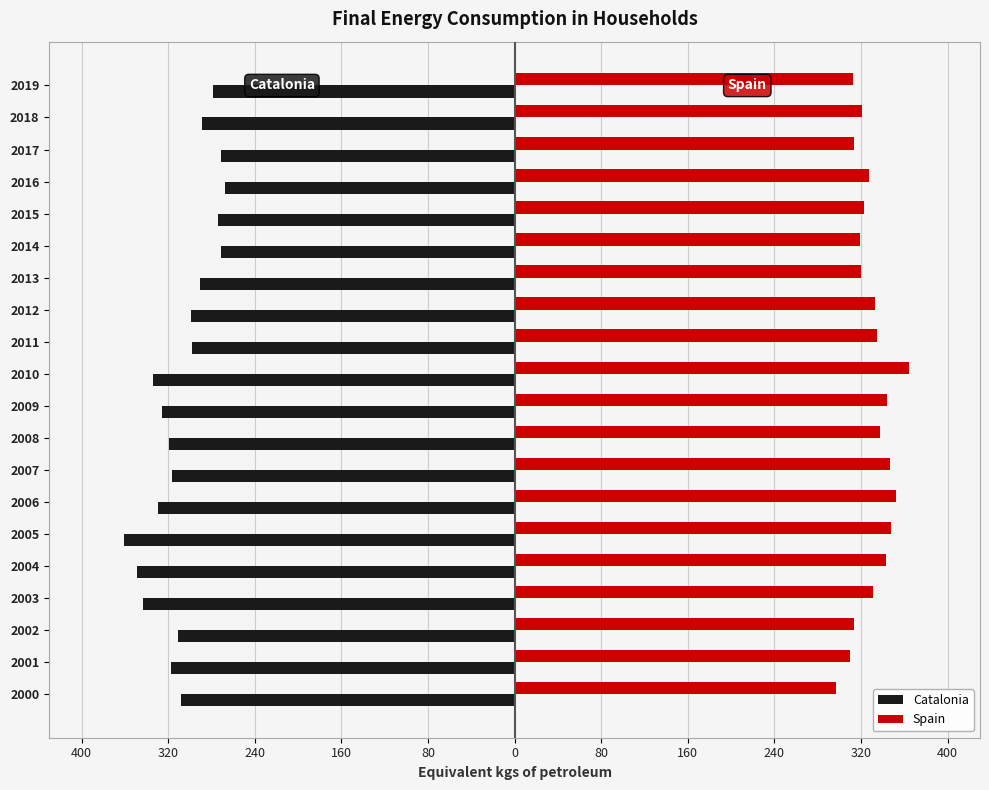

What are all the series names shown in the legend?

Catalonia, Spain